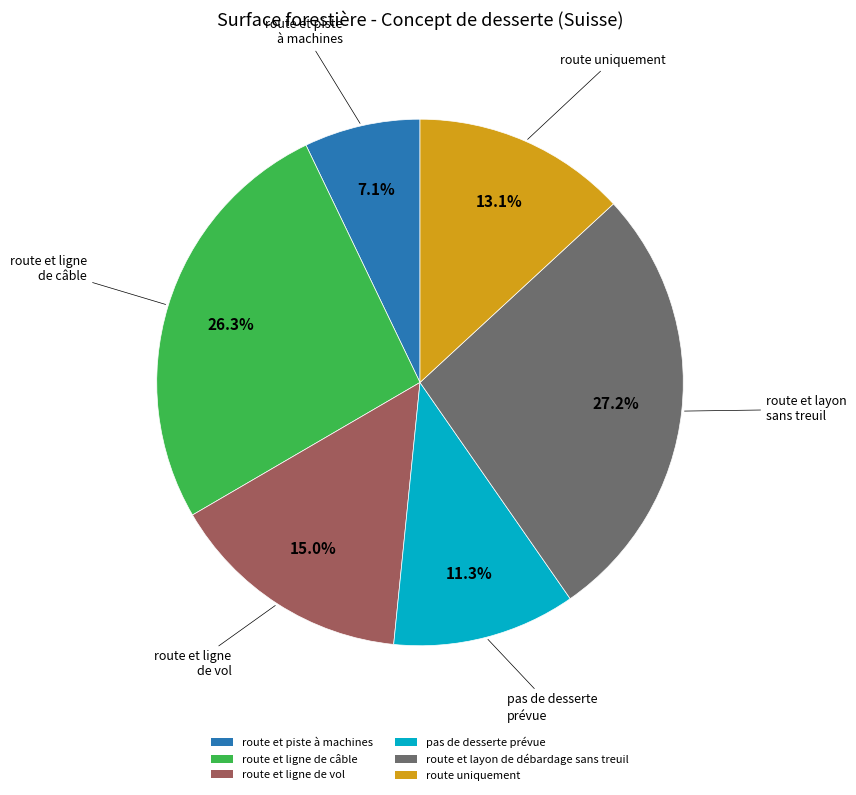

Is there any slice that represents more than half of the pie?

No